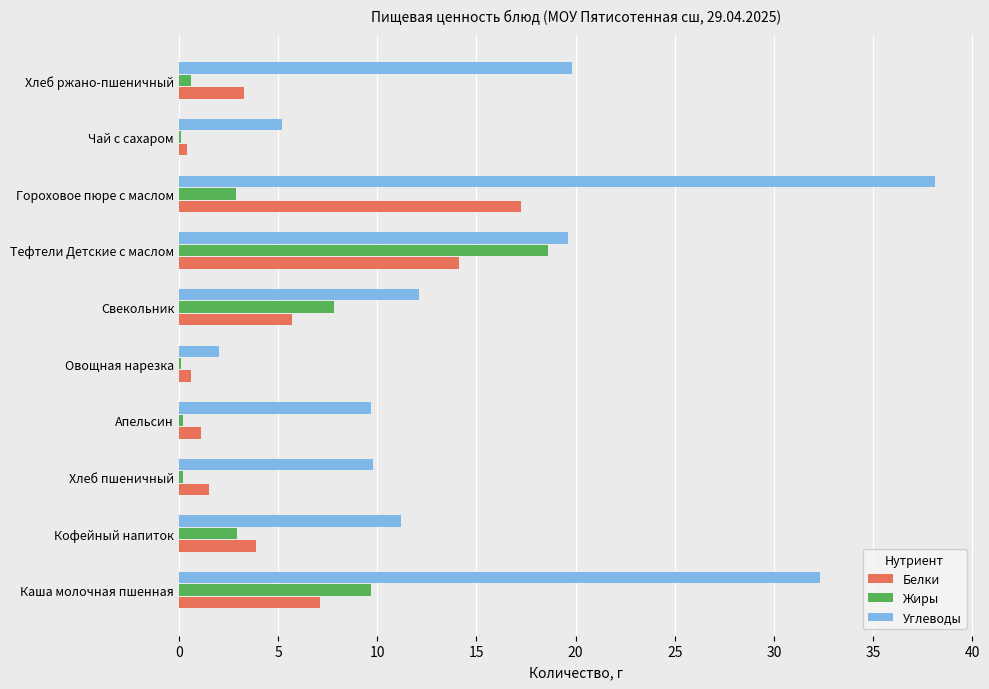

True or false: Белки has a value of 14.1 at Тефтели Детские с маслом.

True